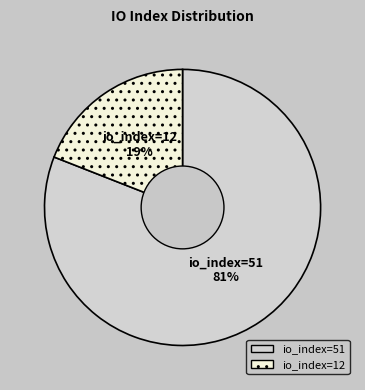

To the nearest percent, what percentage of the pie is io_index=51?

81%